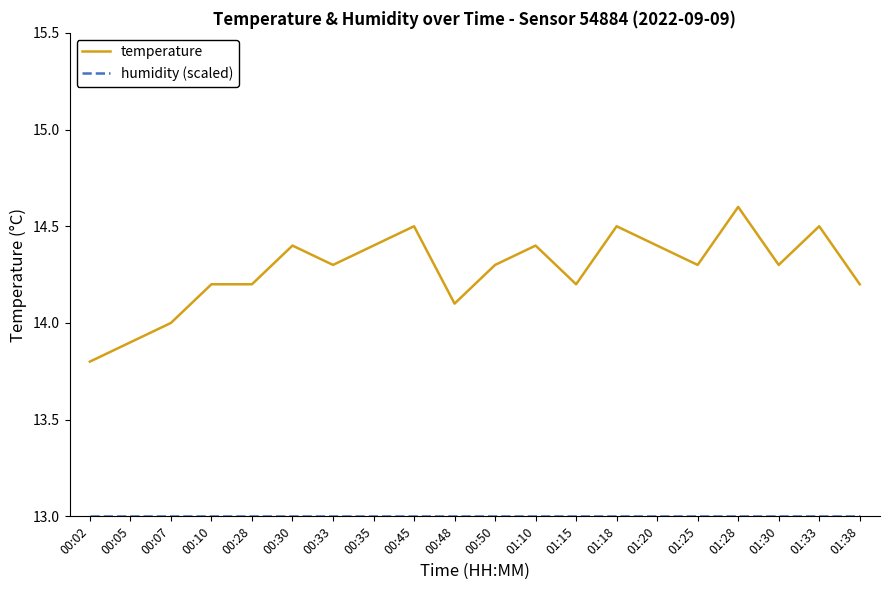

Which category has the lowest value in the temperature series?

00:02